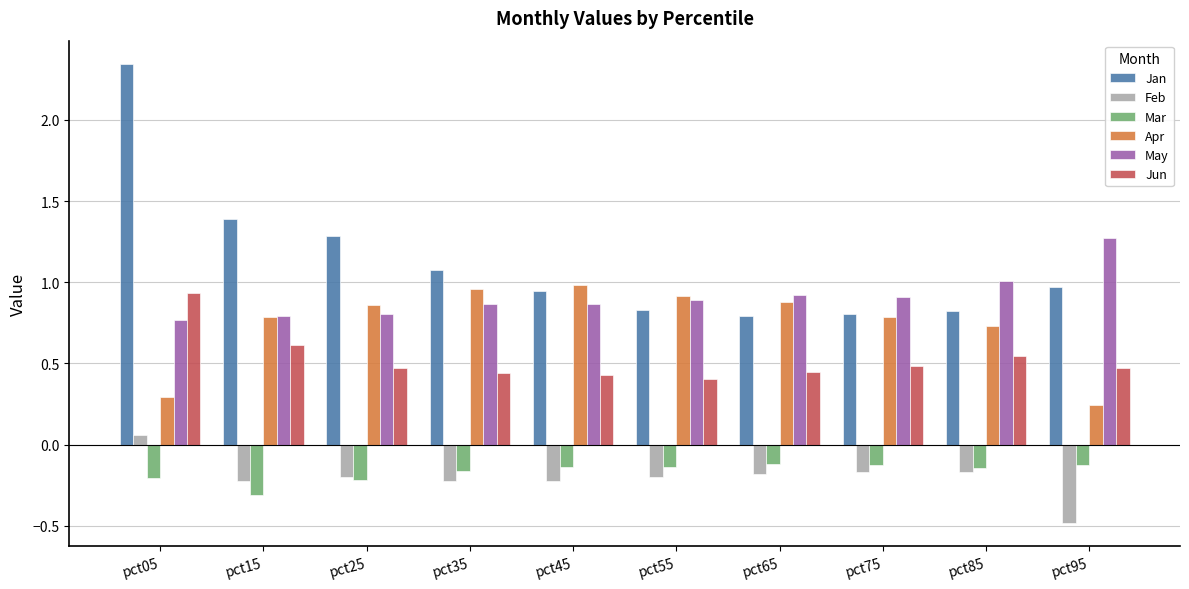

Are the bars grouped side by side (vs. stacked)?

Yes